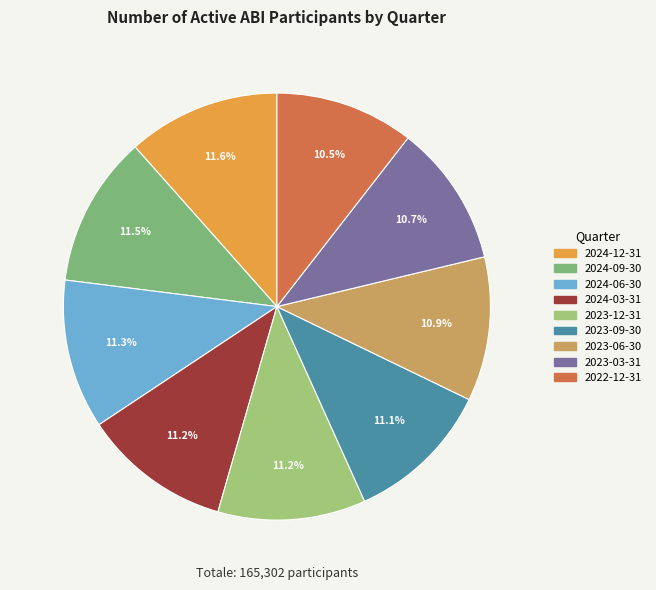

Rank the categories by value from lowest to highest.

2022-12-31, 2023-03-31, 2023-06-30, 2023-09-30, 2023-12-31, 2024-03-31, 2024-06-30, 2024-09-30, 2024-12-31